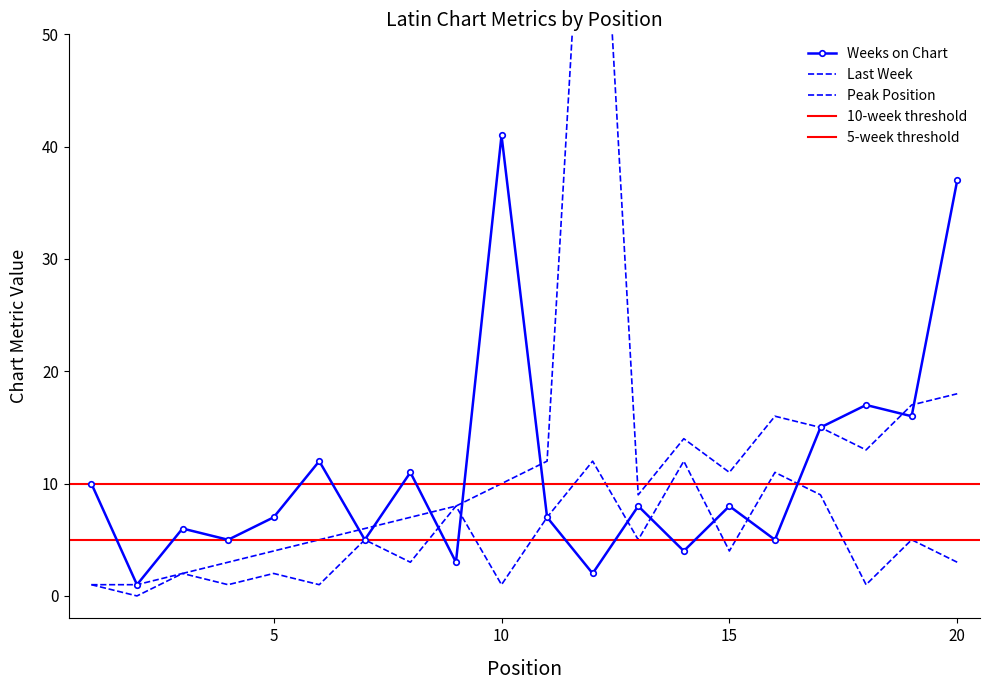

Where is Weeks on Chart nearest to the value 21?

18